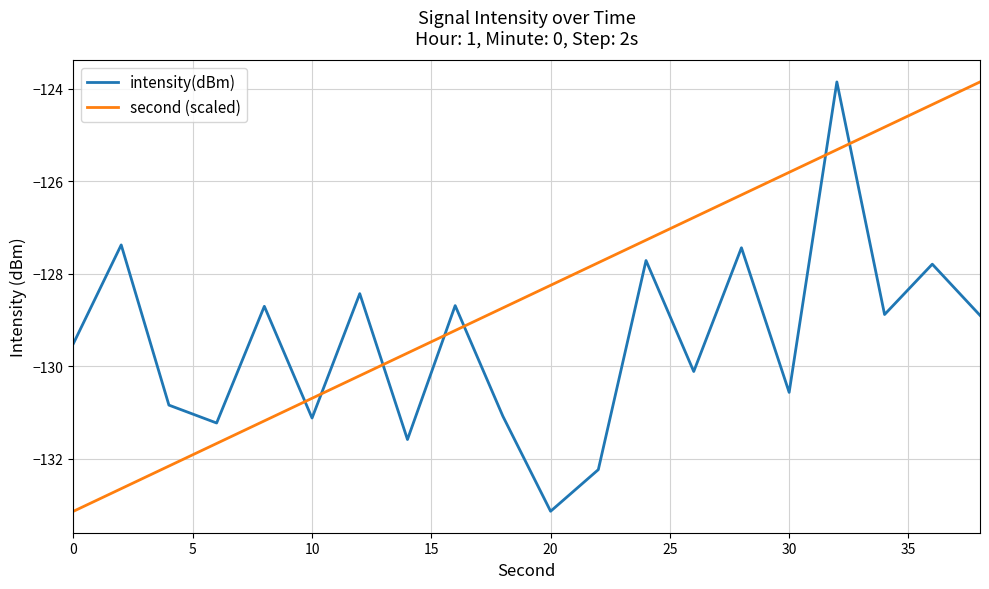

Reading left to right, what are all the values shown in this chart?

intensity(dBm): -129.5	-127.4	-130.8	-131.2	-128.7	-131.1	-128.4	-131.6	-128.7	-131.1	-133.1	-132.2	-127.7	-130.1	-127.4	-130.6	-123.9	-128.9	-127.8	-128.9
second (scaled): -133.1	-132.7	-132.2	-131.7	-131.2	-130.7	-130.2	-129.7	-129.2	-128.7	-128.3	-127.8	-127.3	-126.8	-126.3	-125.8	-125.3	-124.8	-124.3	-123.9